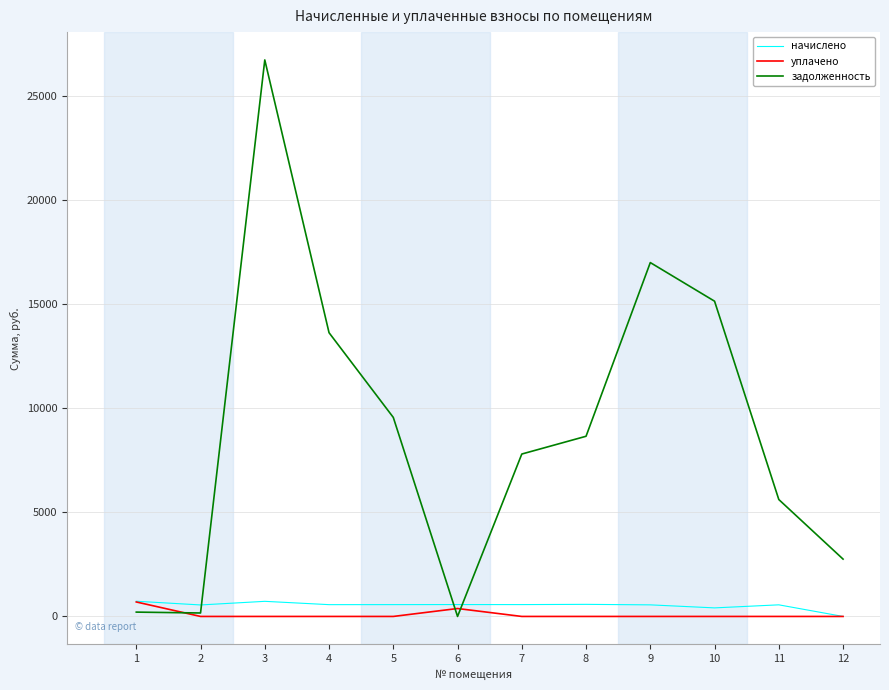

What is the sum of the начислено values at 7 and 2?

1120.9